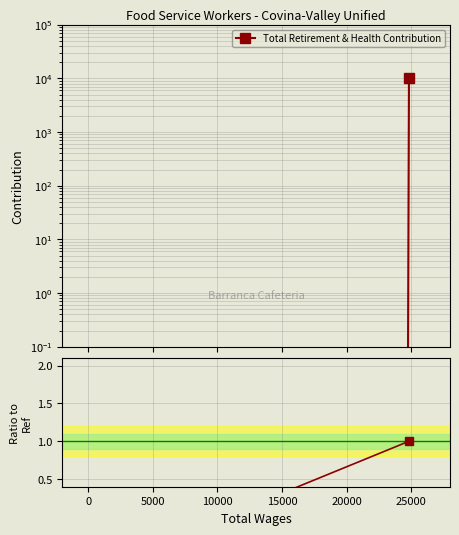

How many lines are shown in the chart?

2